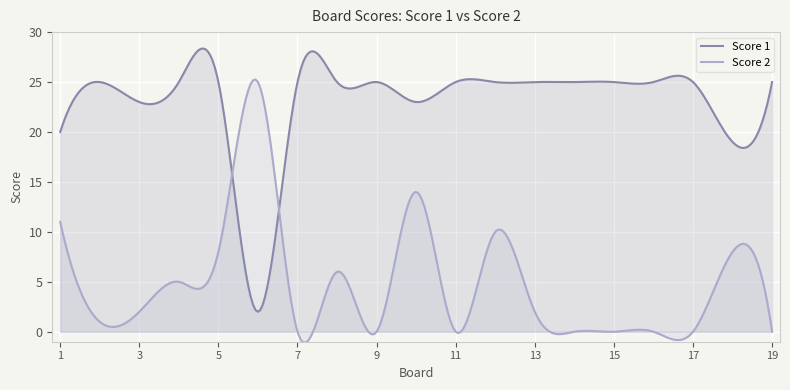

At how many categories does at least one series exceed 0?

300